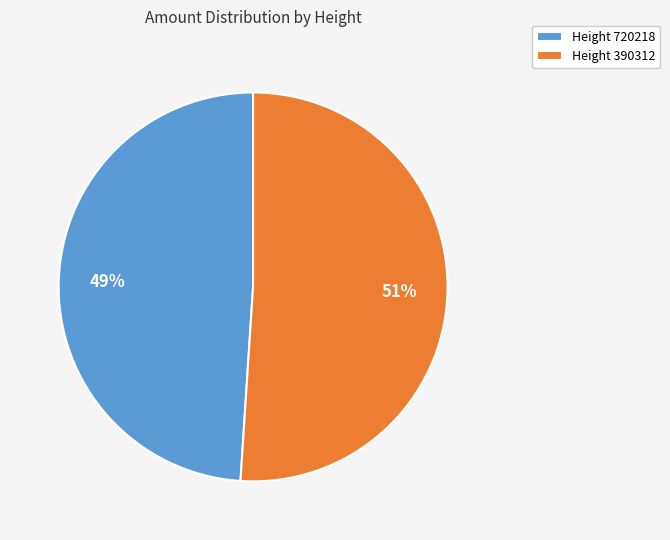

Rank the categories by value from highest to lowest.

Height 390312, Height 720218